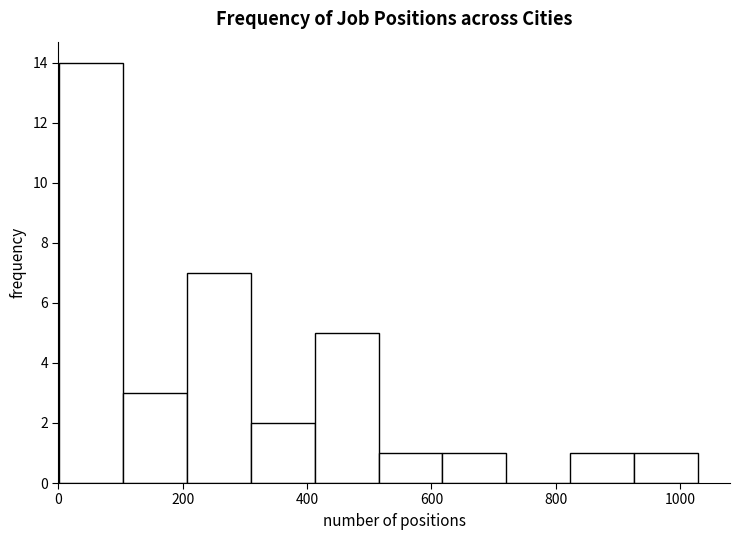

Over which range of the x-axis is the bar tallest?

0 to 100